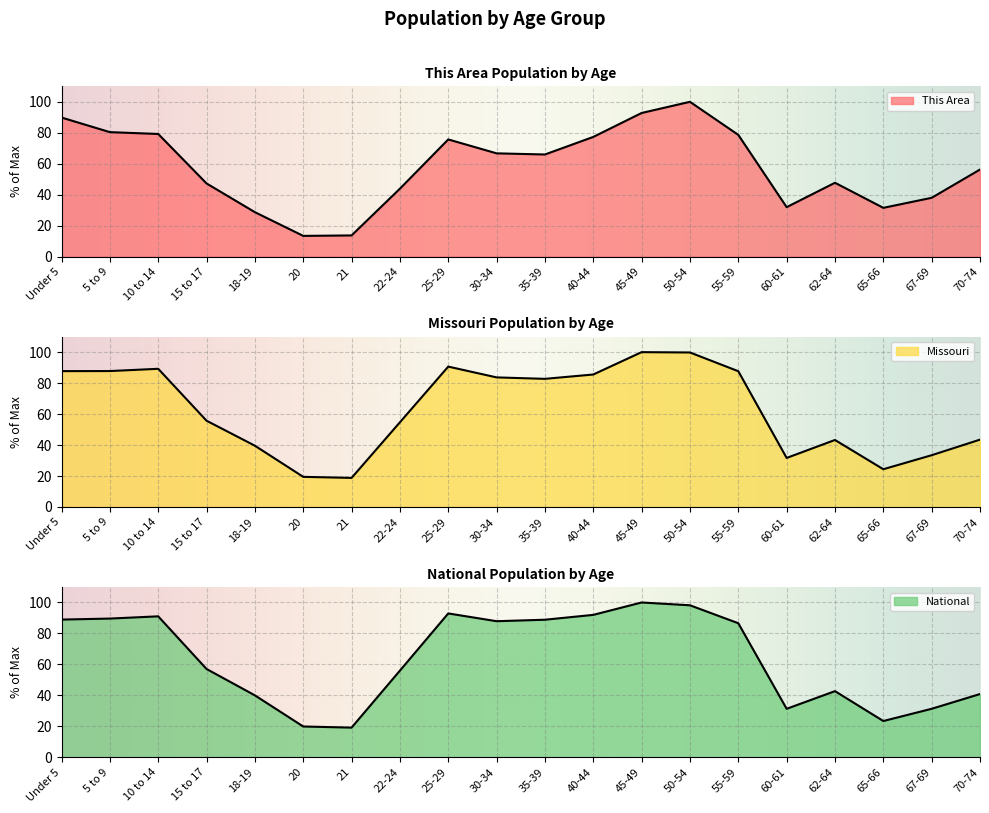

Rank the series by their maximum value, from highest to lowest.

This Area, Missouri, National